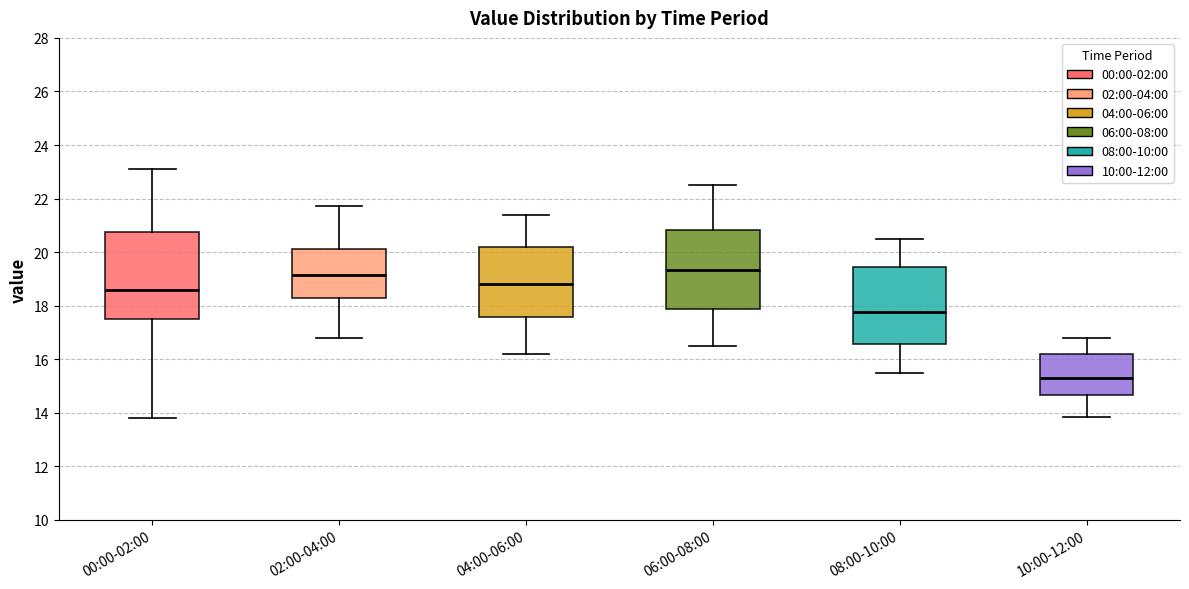

Where is the upper edge of the box for 04:00-06:00 on the y-axis? The values are not printed on the chart, so give them approximately, as read against the axis.

20.2